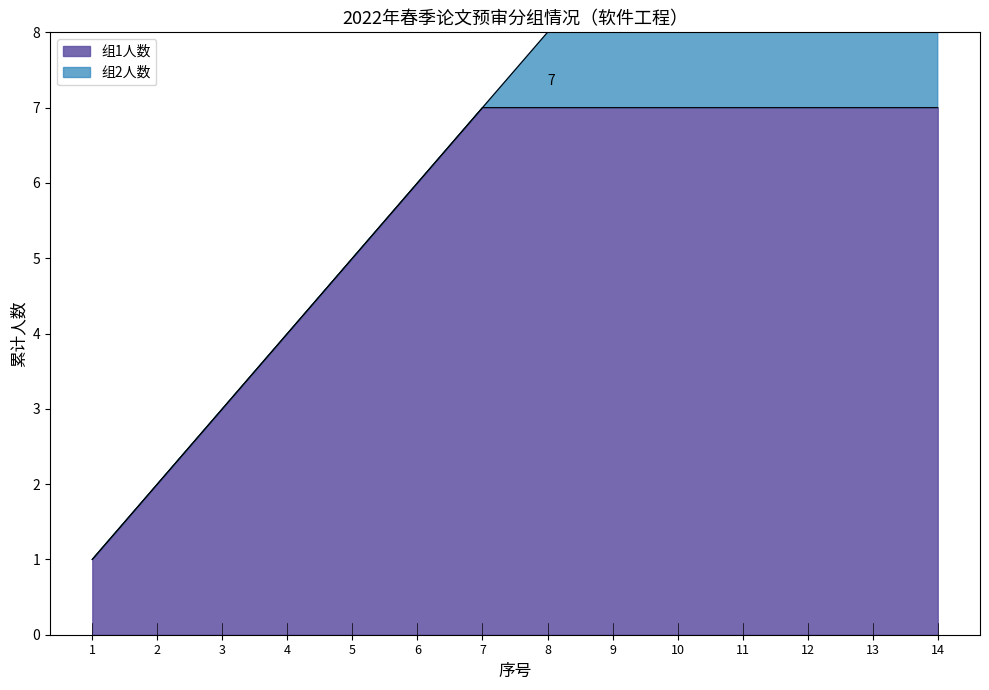

What is the minimum value shown in the chart?

1